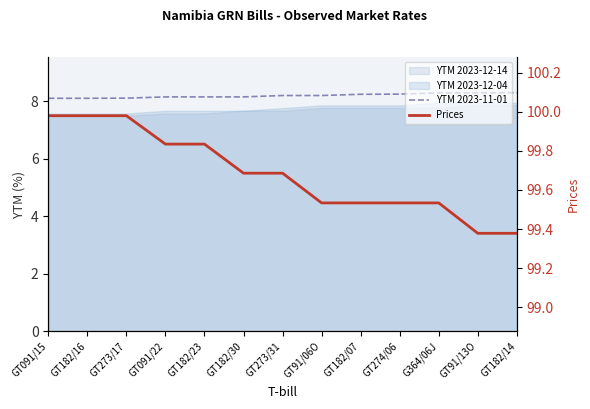

What is the sum of all YTM 2023-11-01 values?

106.6